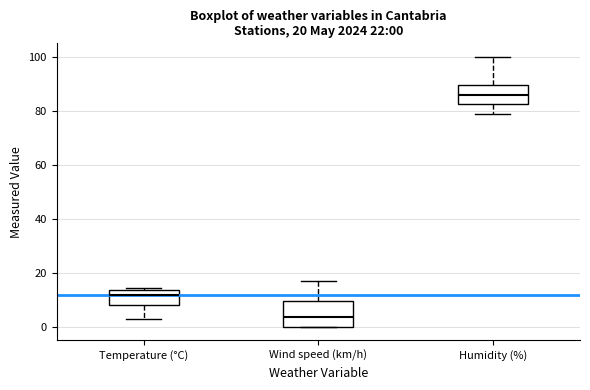

Which box is the tallest, from its lower edge to its upper edge?

Wind speed (km/h)